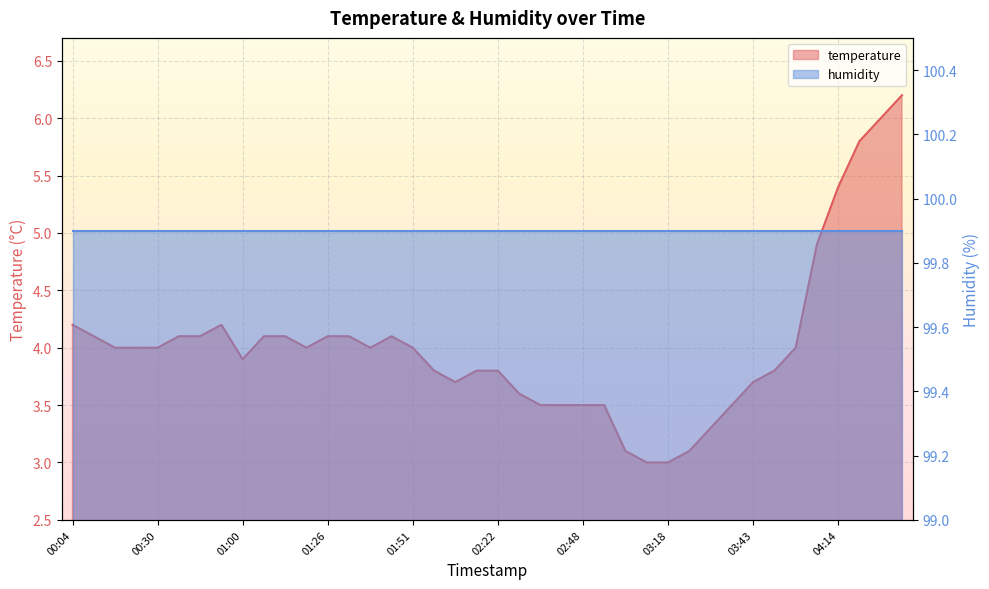

Is it true that the value at 03:18 is 3.0?

True